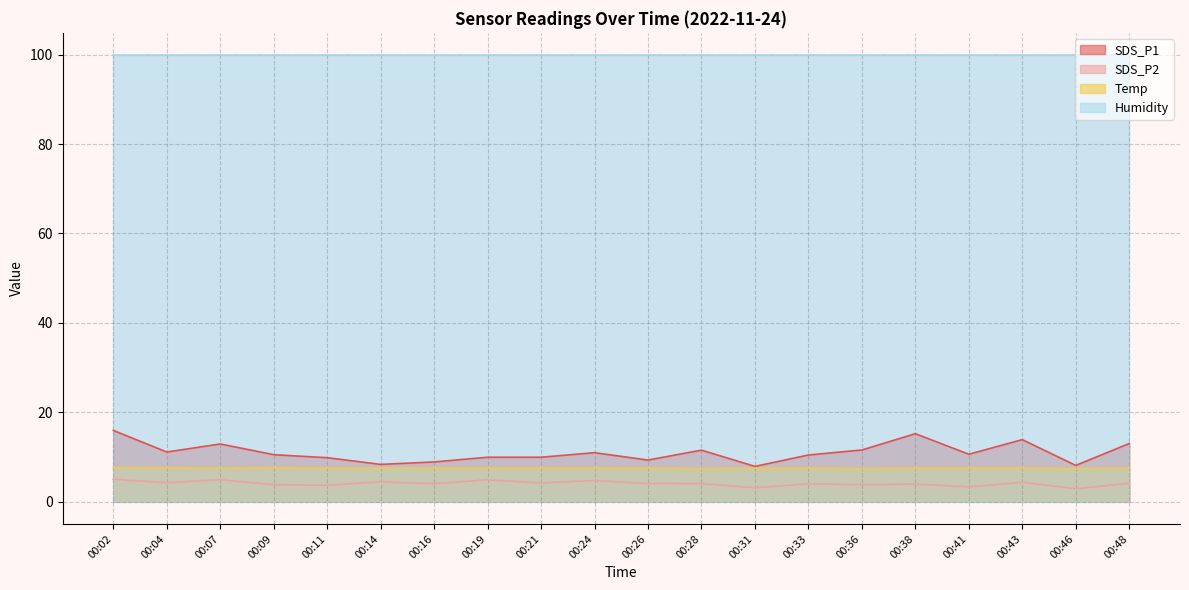

What value does the SDS_P2 series have at 00:11?

3.7